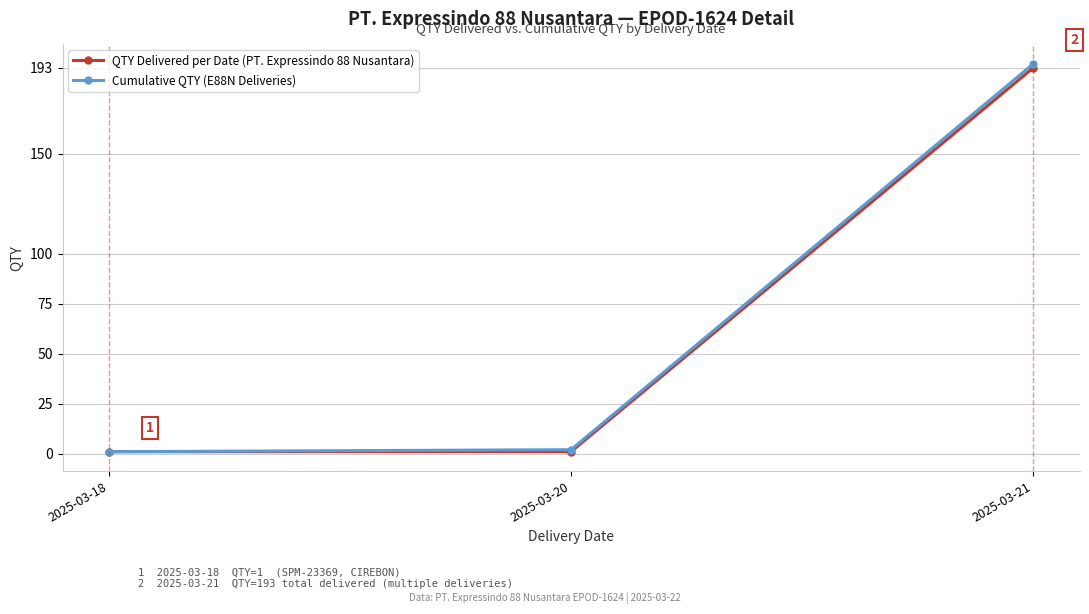

Reading left to right, transcribe all the data shown in this chart.

QTY Delivered per Date (PT. Expressindo 88 Nusantara): 2025-03-18=1	2025-03-20=1	2025-03-21=193
Cumulative QTY (E88N Deliveries): 2025-03-18=1	2025-03-20=2	2025-03-21=195